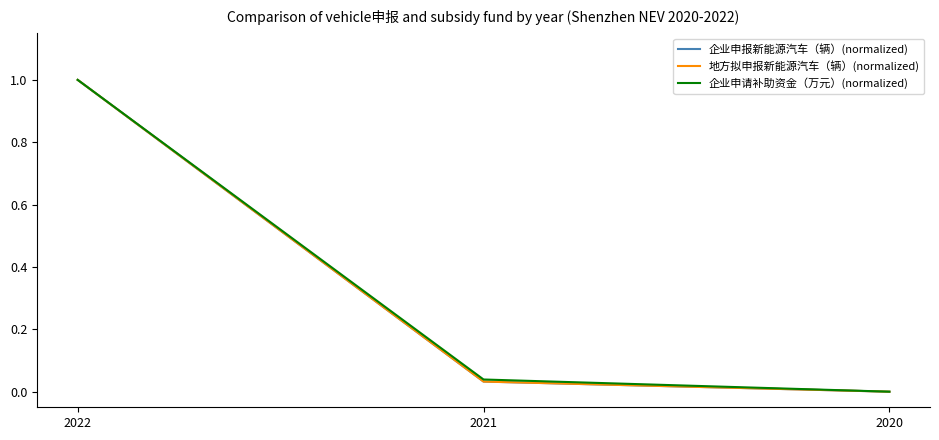

At which category is the sum across all series the highest?

2022